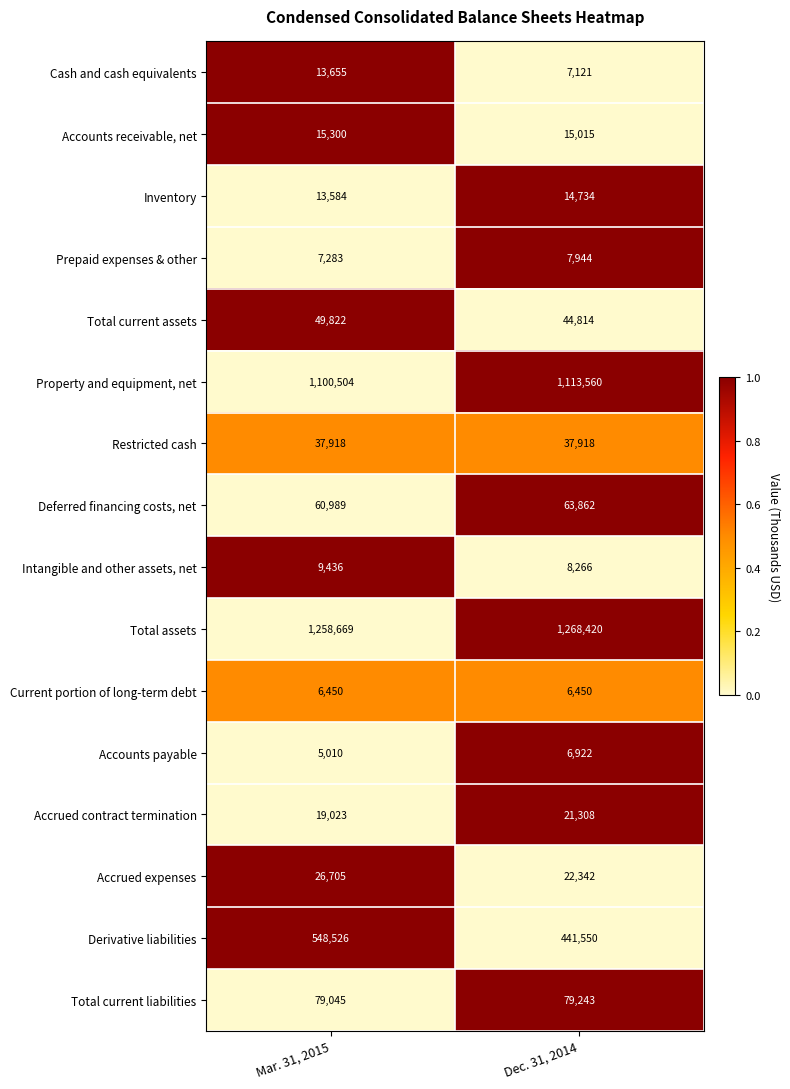

How many data points does each series have?

2